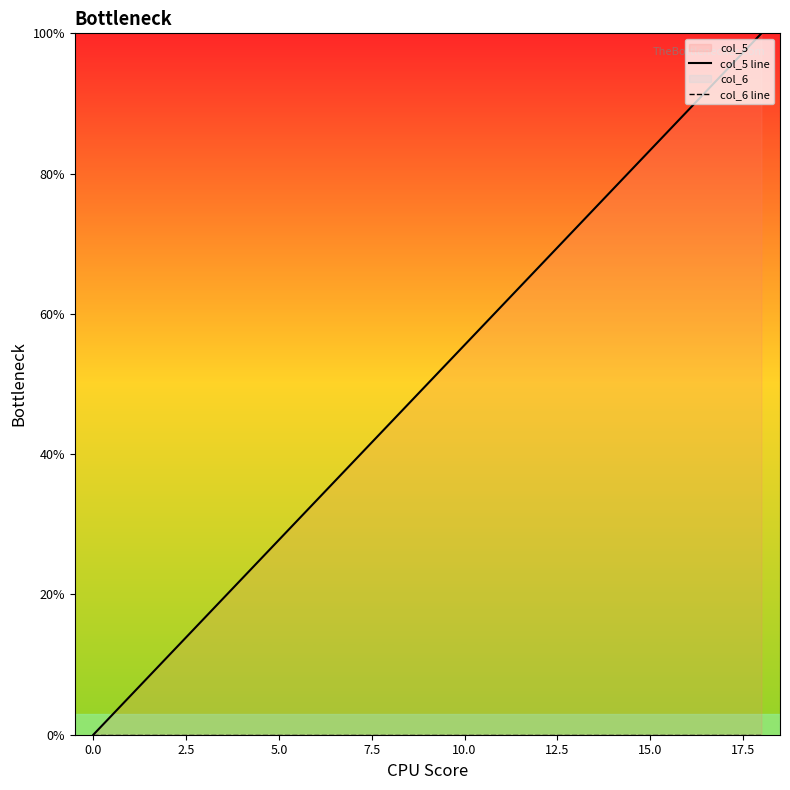

Reading left to right, transcribe all the data shown in this chart.

col_5 line: 0.0	5.6	11.1	16.7	22.2	27.8	33.3	38.9	44.4	50.0	55.6	61.1	66.7	72.2	77.8	83.3	88.9	94.4	100.0
col_6 line: 0.0	0.0	0.0	0.0	0.0	0.0	0.0	0.0	0.0	0.0	0.0	0.0	0.0	0.0	0.0	0.0	0.0	0.0	0.0